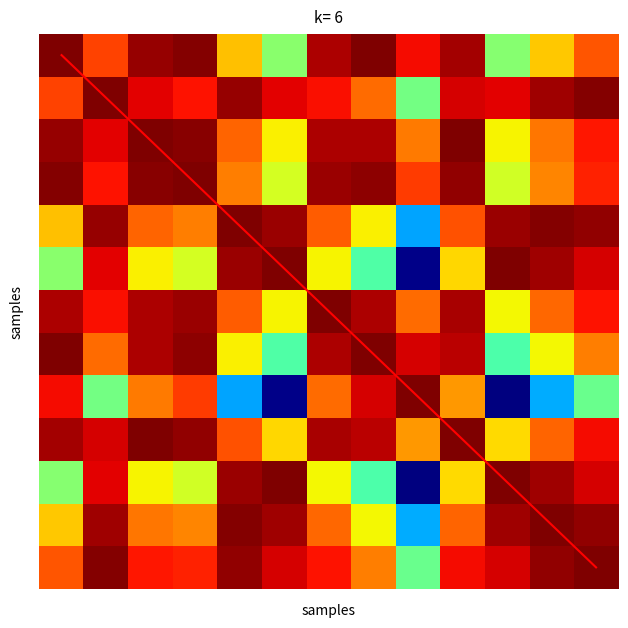

What is the difference between the maximum and second lowest values in the diagonal series?

11.0